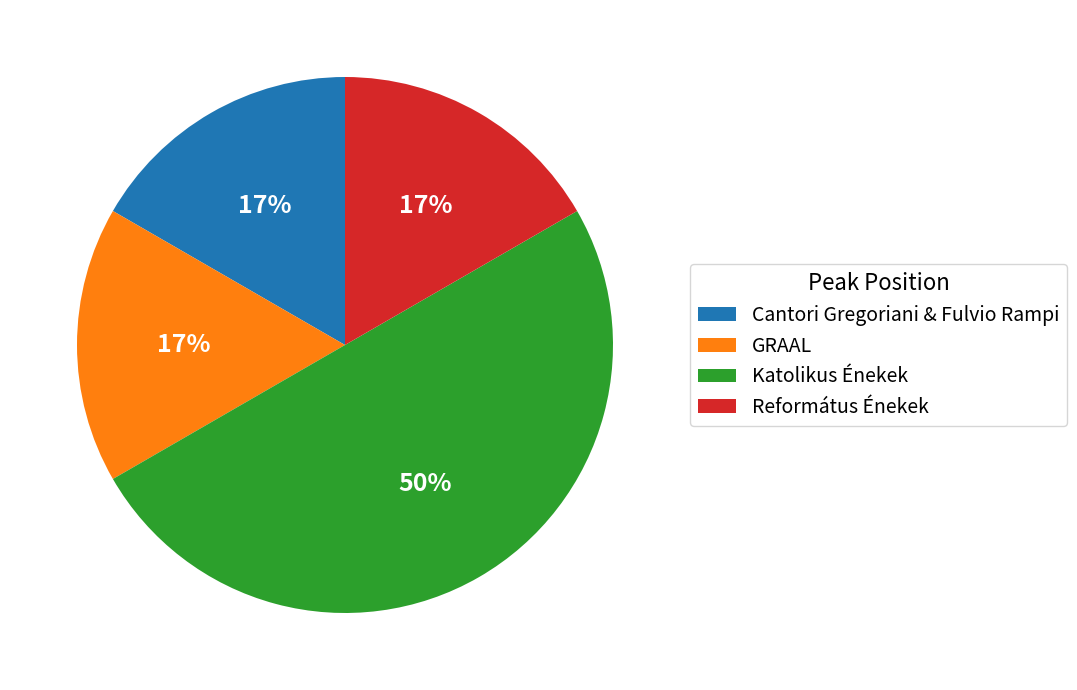

Does GRAAL represent more than half of the total?

No